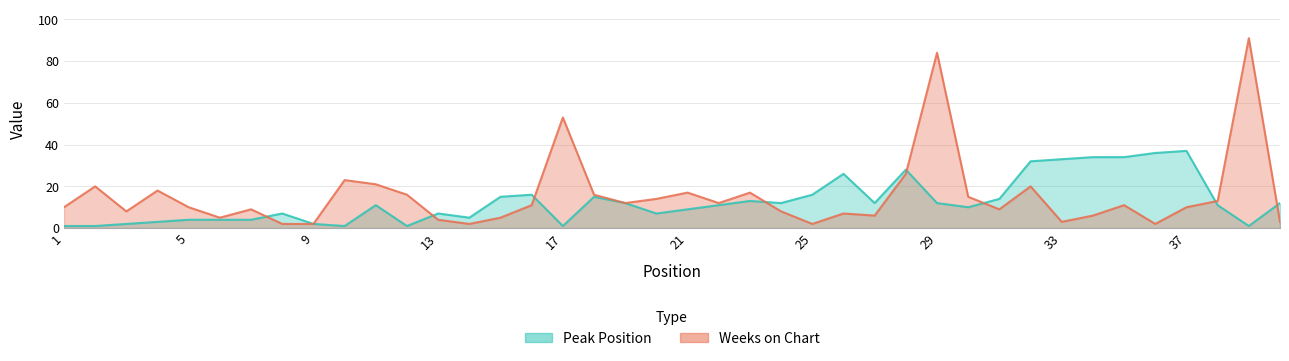

How many distinct data groups are displayed?

2